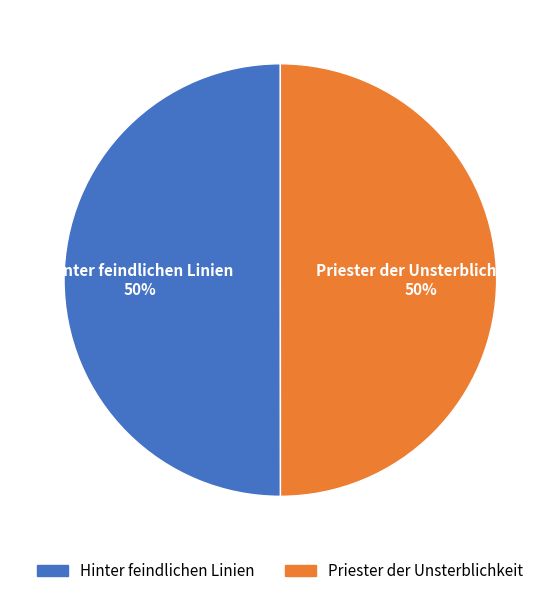

To the nearest percent, what portion does Priester der Unsterblichkeit represent?

50%